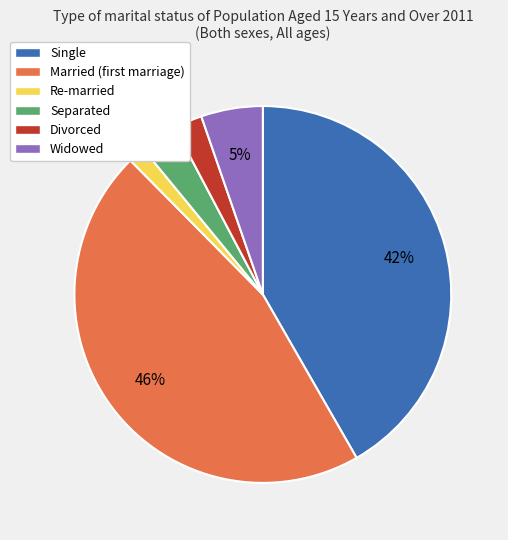

To the nearest percent, what portion does Divorced represent?

2%